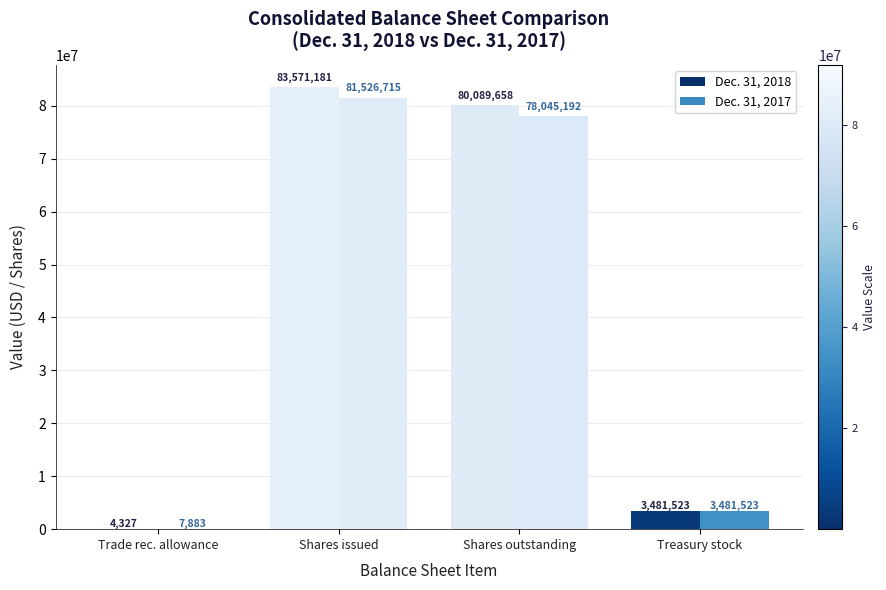

What is the sum of all Dec. 31, 2017 values?

163061313